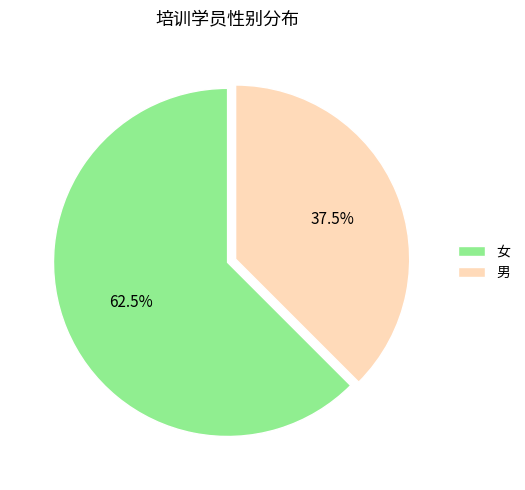

Is the sum of 女 and 男 greater than half?

Yes